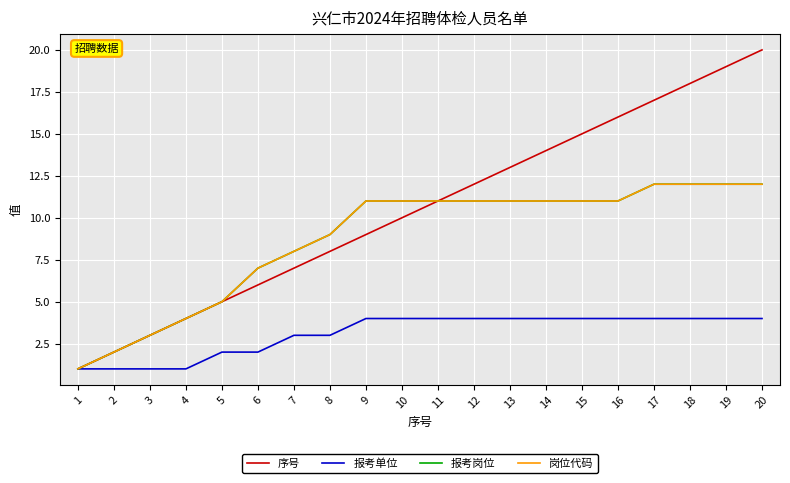

At which category is the sum across all series the highest?

20